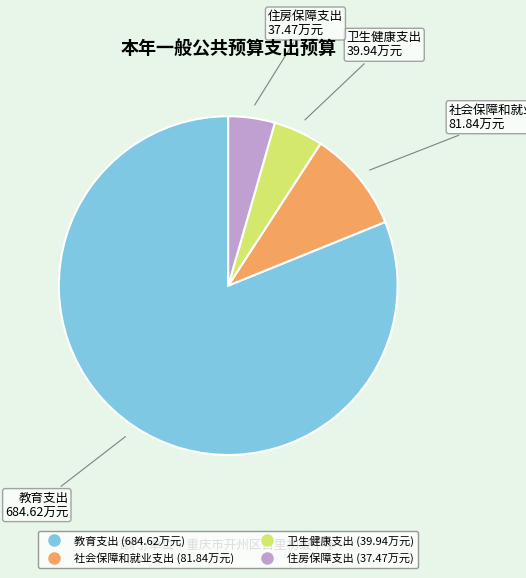

Is 教育支出 the majority of the pie?

Yes